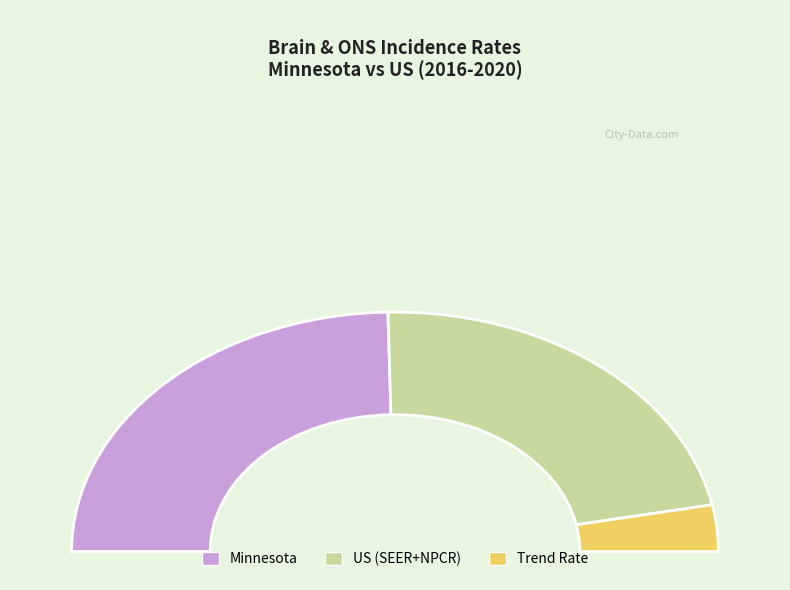

True or false: US (SEER+NPCR) accounts for 55% of the total.

False